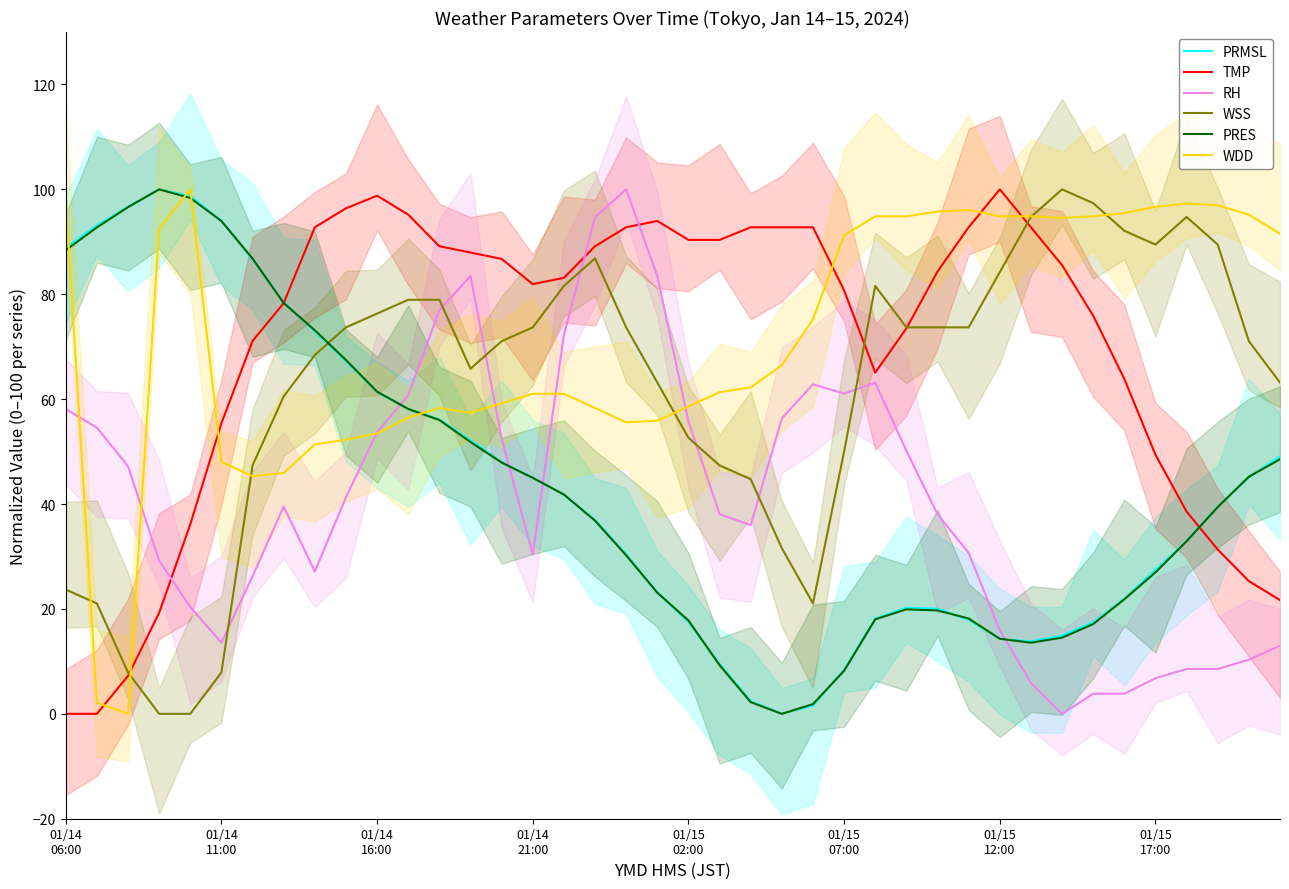

What is the total value across all series at 18?

382.7